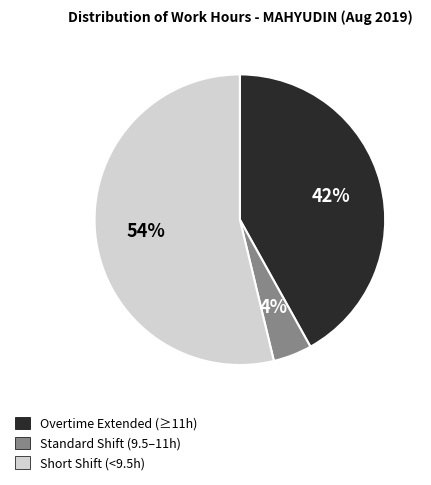

Do Short Shift (<9.5h) and Standard Shift (9.5–11h) together represent more than half of the pie?

Yes